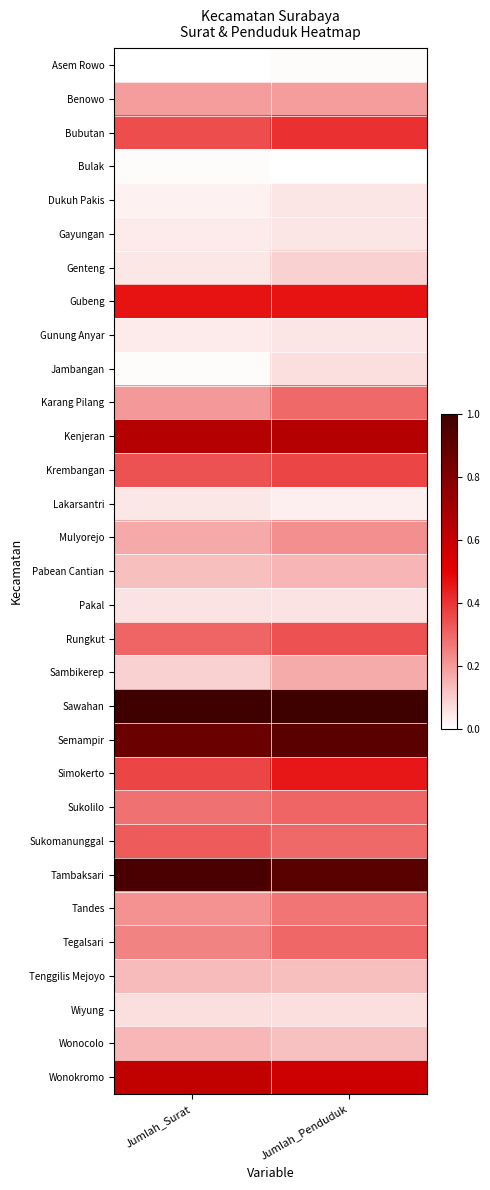

Reading right to left, list all the values displayed in this chart.

Asem Rowo: Jumlah_Penduduk=0.0	Jumlah_Surat=0.0
Benowo: Jumlah_Penduduk=0.2	Jumlah_Surat=0.2
Bubutan: Jumlah_Penduduk=0.4	Jumlah_Surat=0.3
Bulak: Jumlah_Penduduk=0.0	Jumlah_Surat=0.0
Dukuh Pakis: Jumlah_Penduduk=0.1	Jumlah_Surat=0.0
Gayungan: Jumlah_Penduduk=0.1	Jumlah_Surat=0.0
Genteng: Jumlah_Penduduk=0.1	Jumlah_Surat=0.1
Gubeng: Jumlah_Penduduk=0.5	Jumlah_Surat=0.5
Gunung Anyar: Jumlah_Penduduk=0.1	Jumlah_Surat=0.0
Jambangan: Jumlah_Penduduk=0.1	Jumlah_Surat=0.0
Karang Pilang: Jumlah_Penduduk=0.3	Jumlah_Surat=0.2
Kenjeran: Jumlah_Penduduk=0.6	Jumlah_Surat=0.6
Krembangan: Jumlah_Penduduk=0.4	Jumlah_Surat=0.3
Lakarsantri: Jumlah_Penduduk=0.0	Jumlah_Surat=0.1
Mulyorejo: Jumlah_Penduduk=0.2	Jumlah_Surat=0.2
Pabean Cantian: Jumlah_Penduduk=0.1	Jumlah_Surat=0.1
Pakal: Jumlah_Penduduk=0.1	Jumlah_Surat=0.1
Rungkut: Jumlah_Penduduk=0.3	Jumlah_Surat=0.3
Sambikerep: Jumlah_Penduduk=0.2	Jumlah_Surat=0.1
Sawahan: Jumlah_Penduduk=1.0	Jumlah_Surat=1.0
Semampir: Jumlah_Penduduk=0.9	Jumlah_Surat=0.9
Simokerto: Jumlah_Penduduk=0.5	Jumlah_Surat=0.4
Sukolilo: Jumlah_Penduduk=0.3	Jumlah_Surat=0.3
Sukomanunggal: Jumlah_Penduduk=0.3	Jumlah_Surat=0.3
Tambaksari: Jumlah_Penduduk=0.9	Jumlah_Surat=1.0
Tandes: Jumlah_Penduduk=0.3	Jumlah_Surat=0.2
Tegalsari: Jumlah_Penduduk=0.3	Jumlah_Surat=0.2
Tenggilis Mejoyo: Jumlah_Penduduk=0.1	Jumlah_Surat=0.1
Wiyung: Jumlah_Penduduk=0.1	Jumlah_Surat=0.1
Wonocolo: Jumlah_Penduduk=0.1	Jumlah_Surat=0.1
Wonokromo: Jumlah_Penduduk=0.6	Jumlah_Surat=0.6